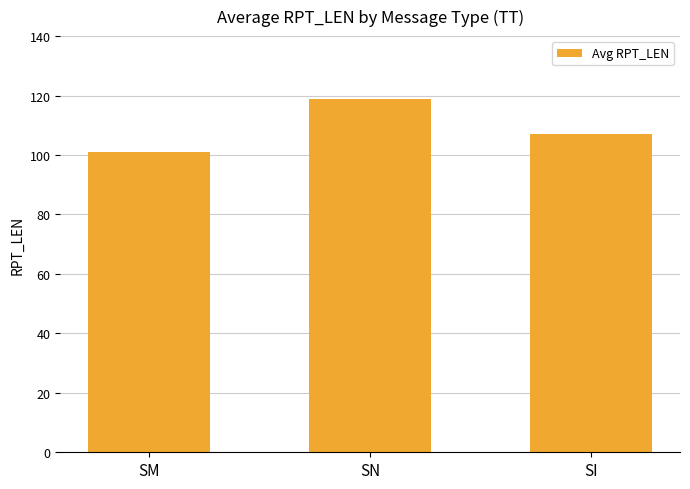

What is the greatest value displayed?

119.0